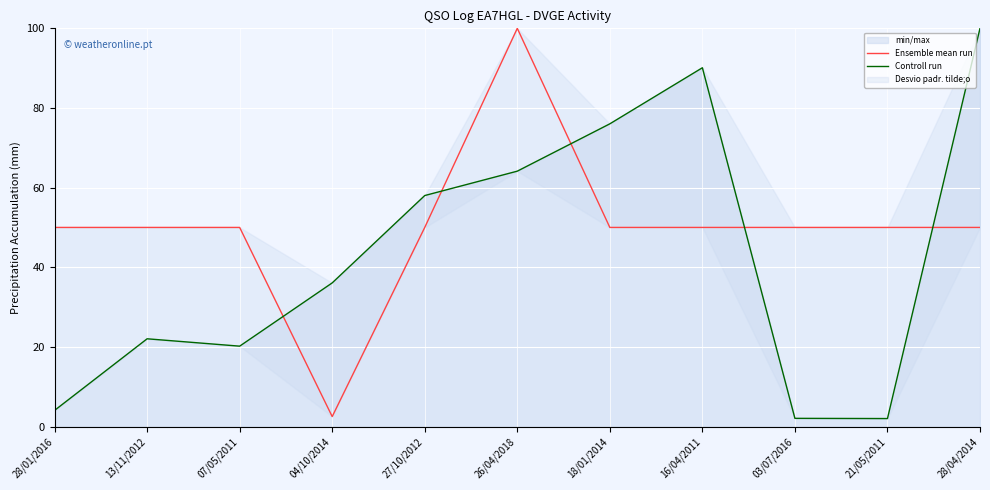

What is the spread (max minus min) of values at 03/07/2016?

47.9